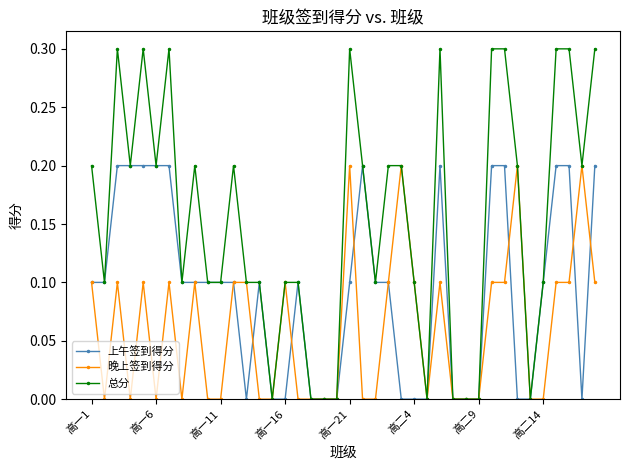

Which series has the largest range (max minus min)?

总分